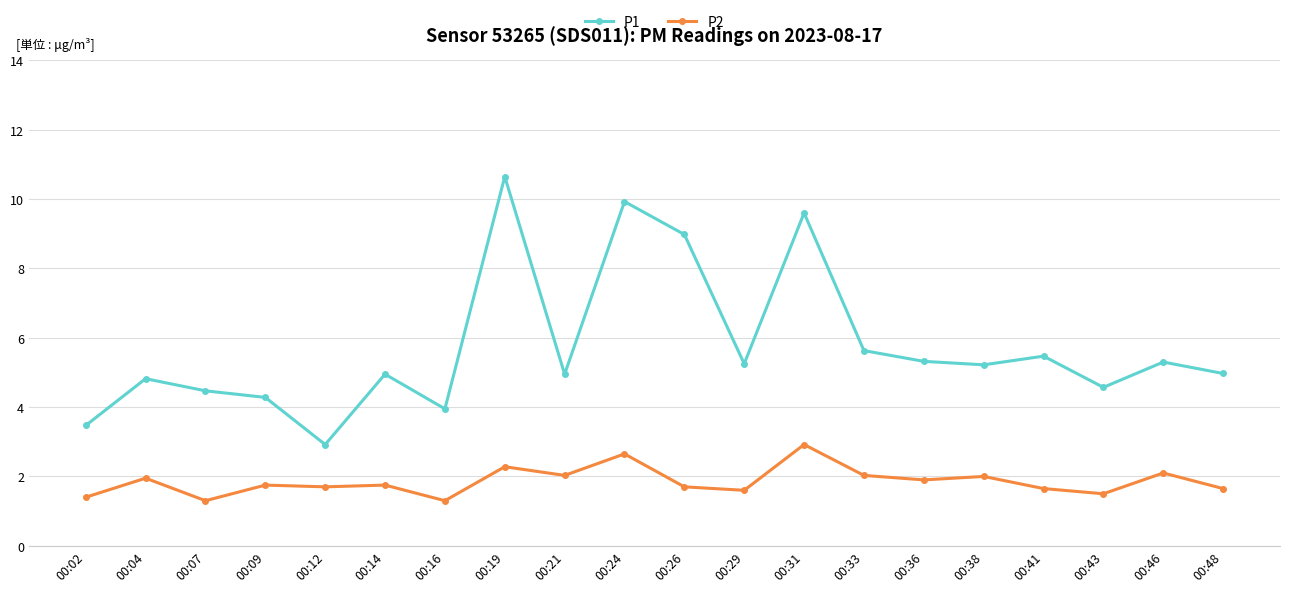

True or false: P2 and P1 cross at least once.

False